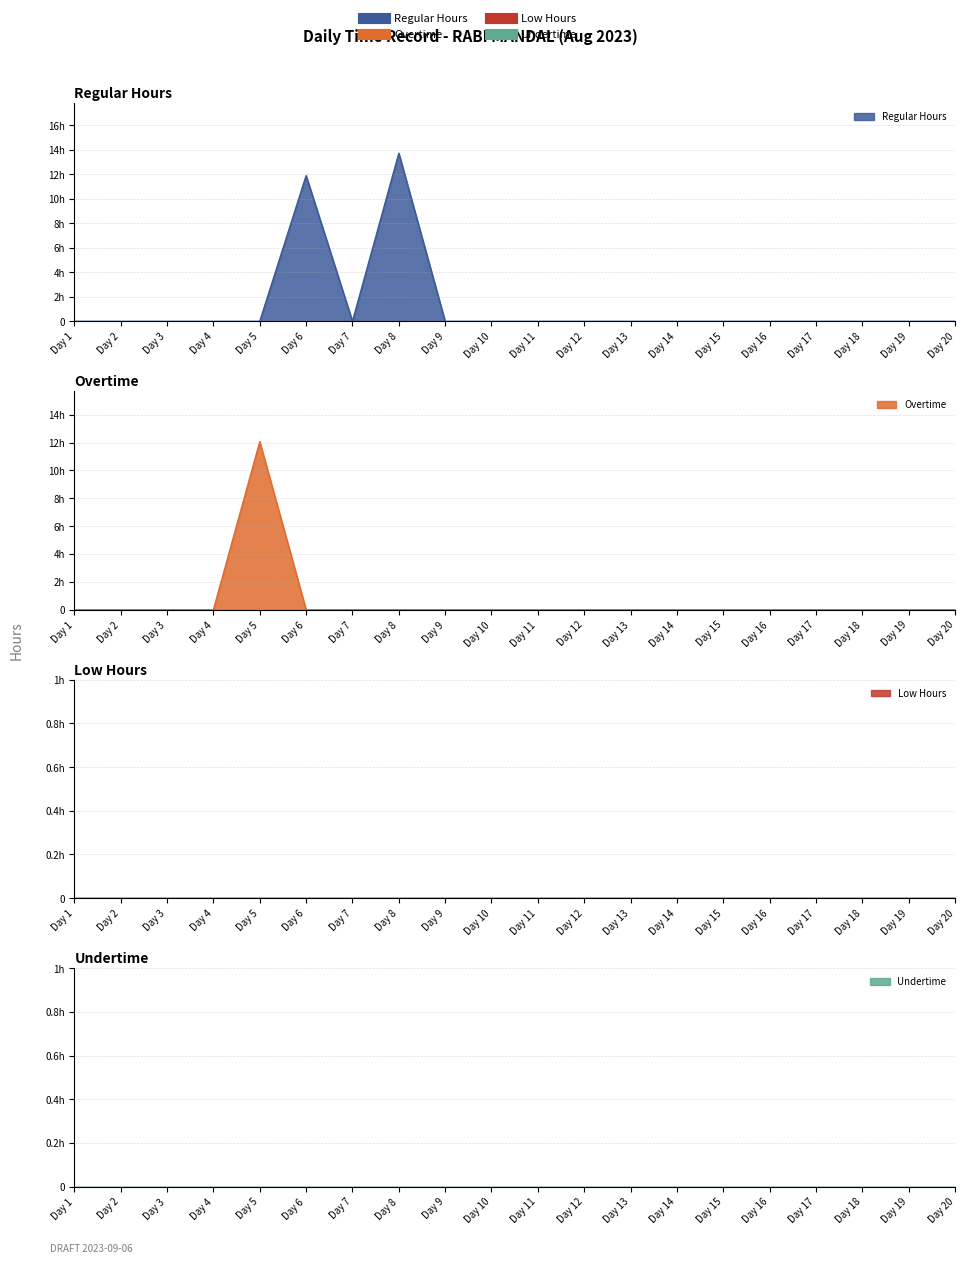

The value of Overtime at Day 12 is 0.0. True or false?

True